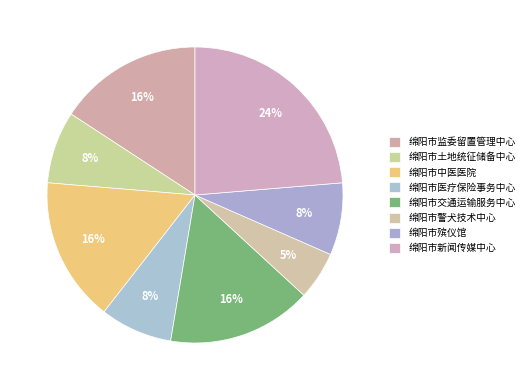

Rank the categories by value from highest to lowest.

绵阳市新闻传媒中心, 绵阳市监委留置管理中心, 绵阳市中医医院, 绵阳市交通运输服务中心, 绵阳市土地统征储备中心, 绵阳市医疗保险事务中心, 绵阳市殡仪馆, 绵阳市警犬技术中心